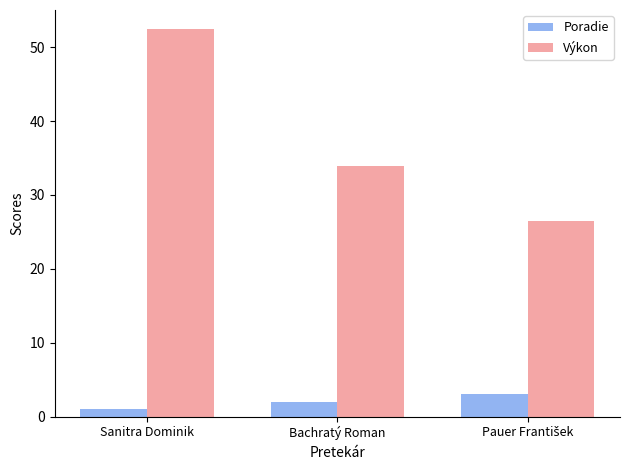

True or false: Výkon has a value of 52.4 at Sanitra Dominik.

True